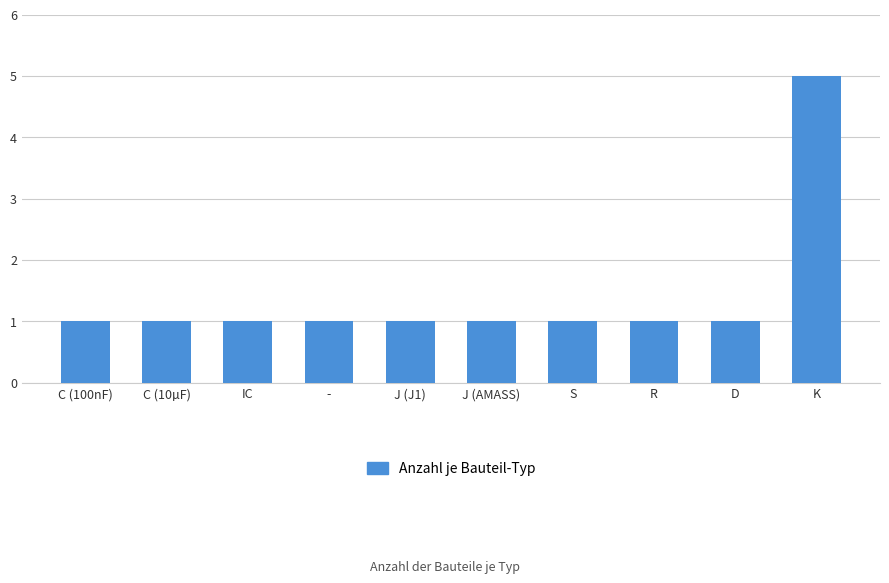

True or false: the data shows 8 at K.

False